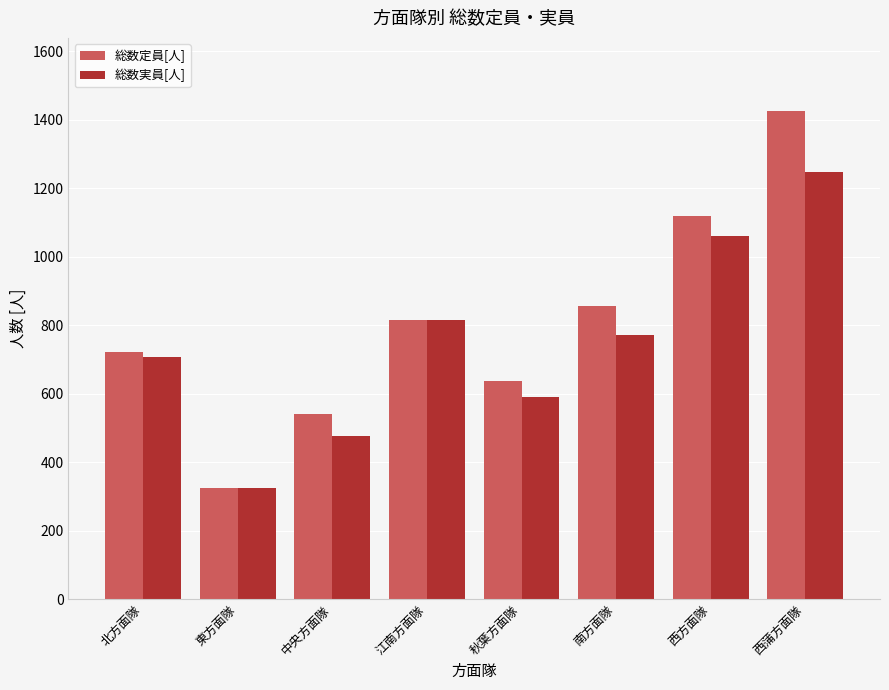

What is the difference between the maximum and minimum values in the 総数定員[人] series?

1099